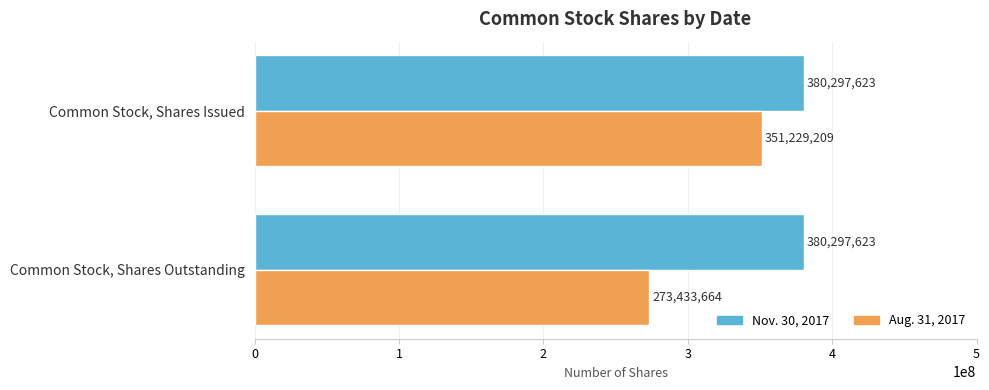

How many series are shown in this chart?

2